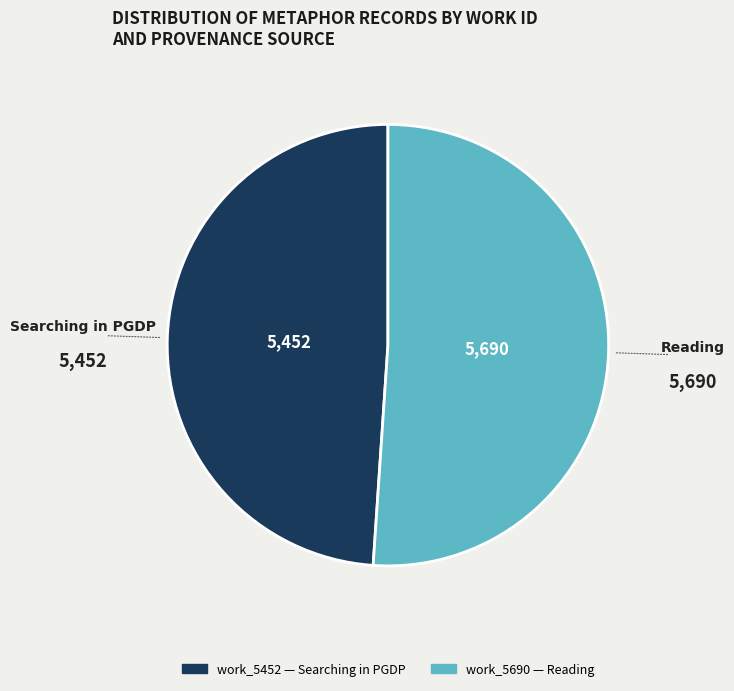

Does any single category account for the majority?

Yes